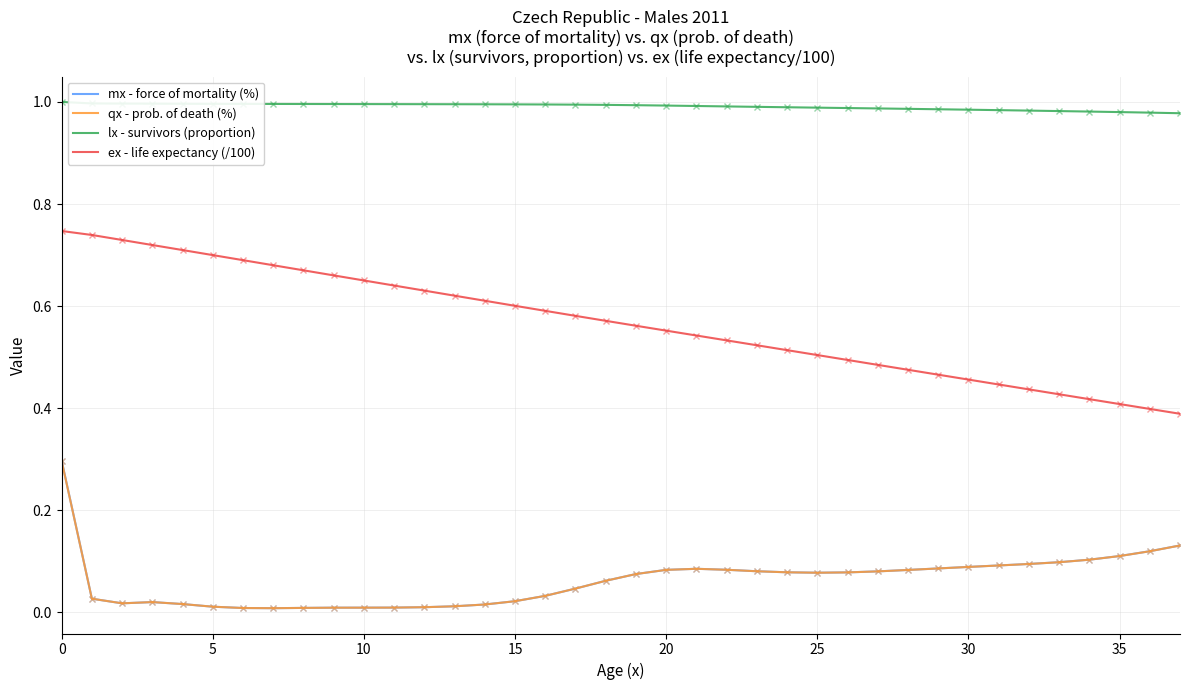

Which series has the widest spread of values?

ex - life expectancy (/100)